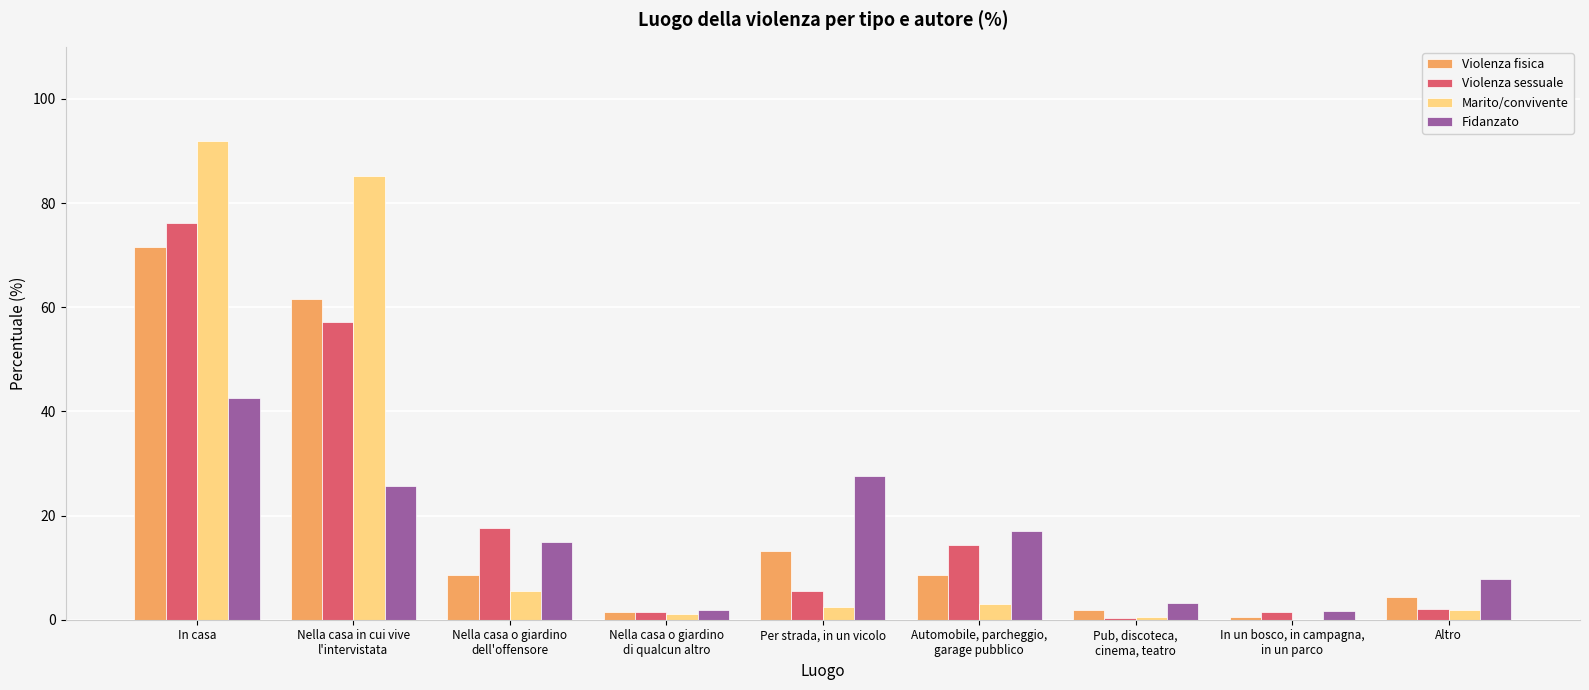

What is the highest value of the Fidanzato series?

42.5